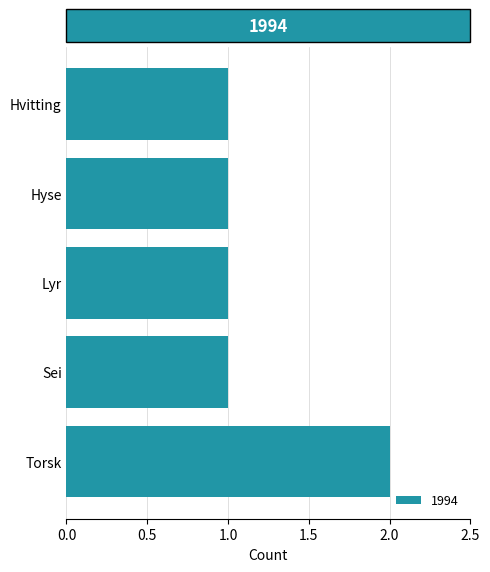

What is the ratio of the value at Hyse to the value at Hvitting?

1.0